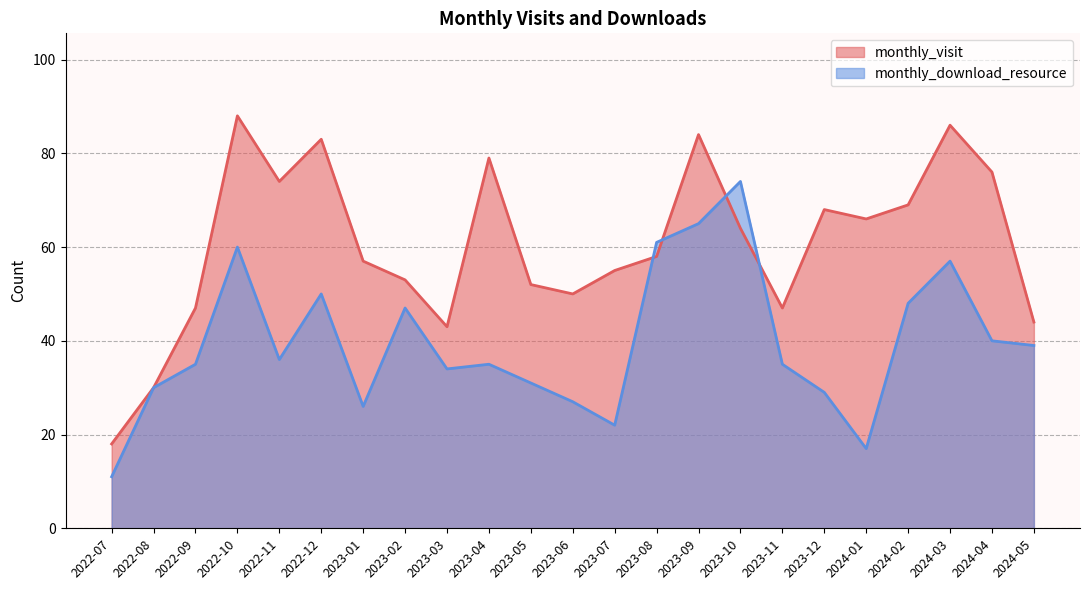

In monthly_download_resource, how many points are higher than both neighbors (excluding endpoints)?

6